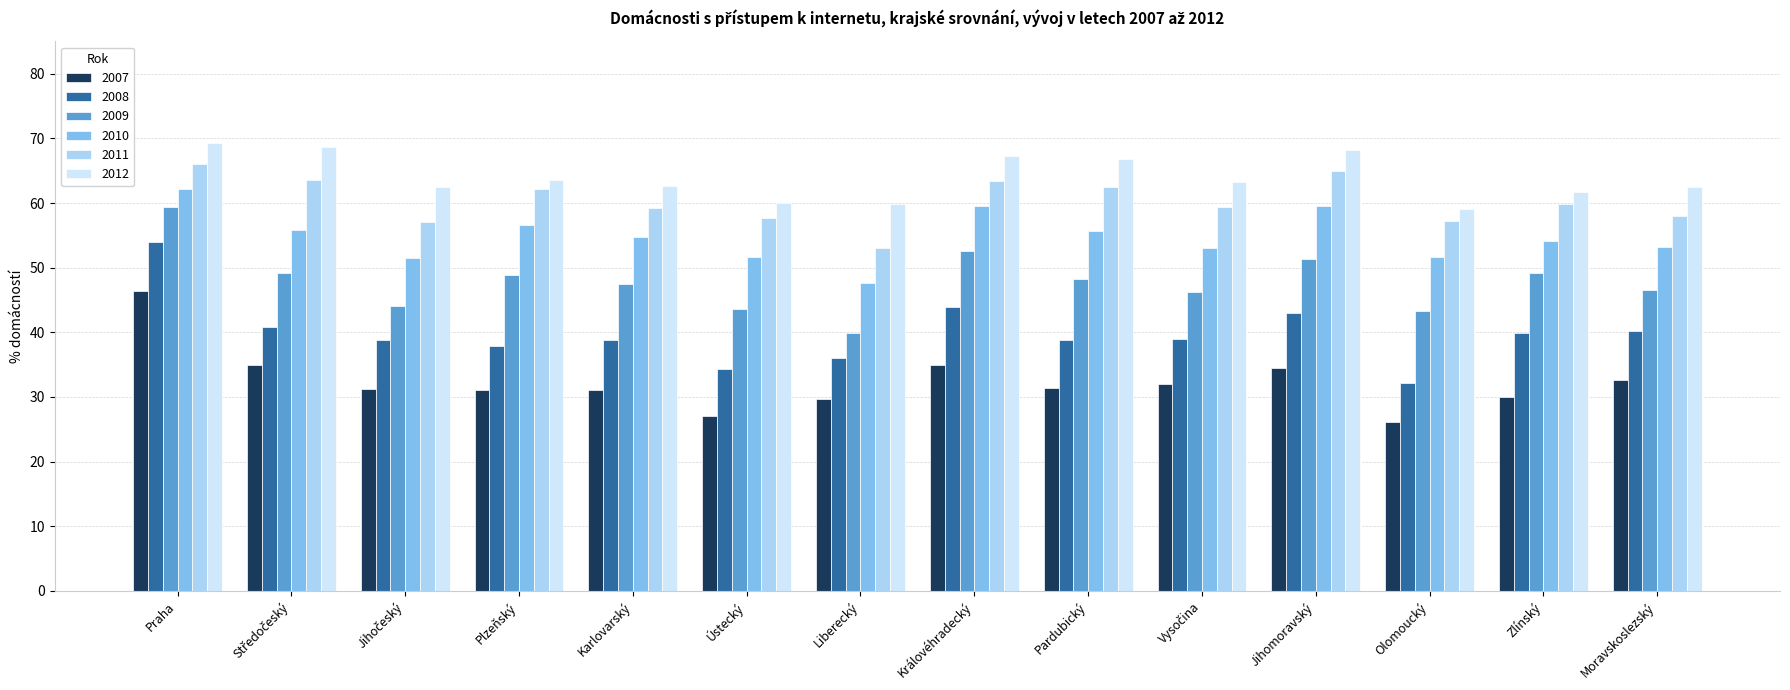

Rank the series by their maximum value, from lowest to highest.

2007, 2008, 2009, 2010, 2011, 2012